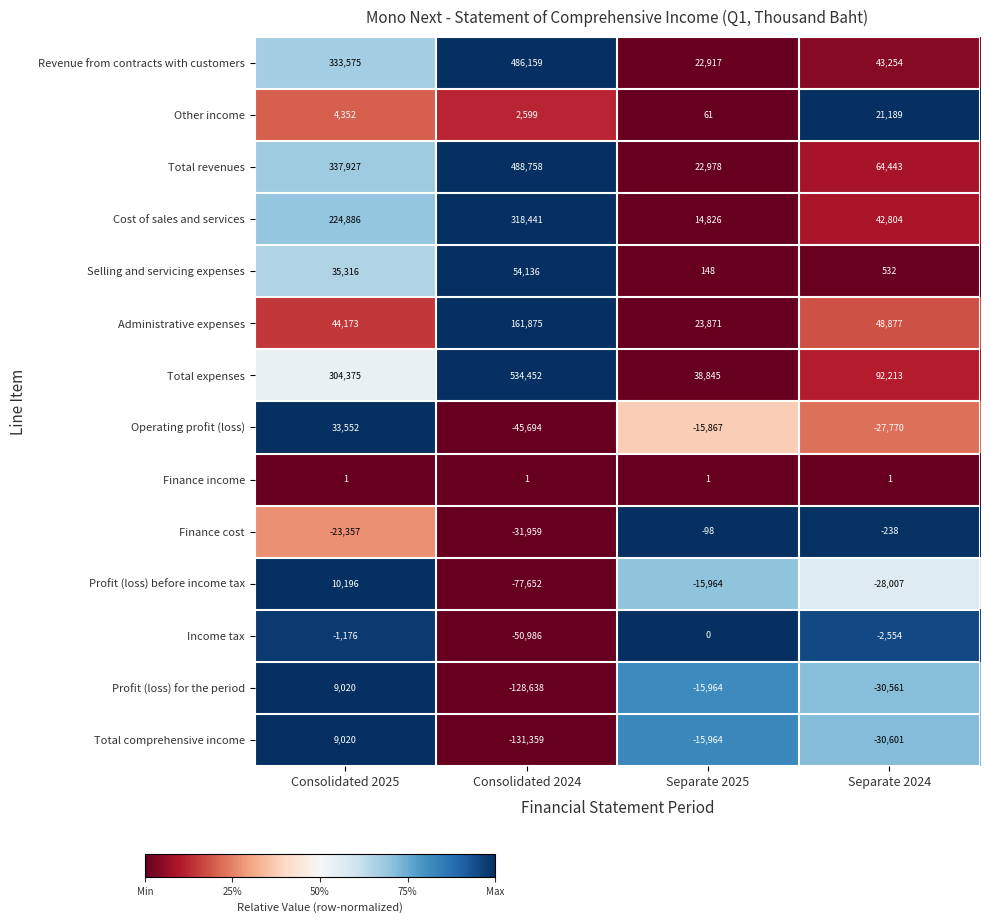

What is the spread (max minus min) of values at Separate 2024?

122814